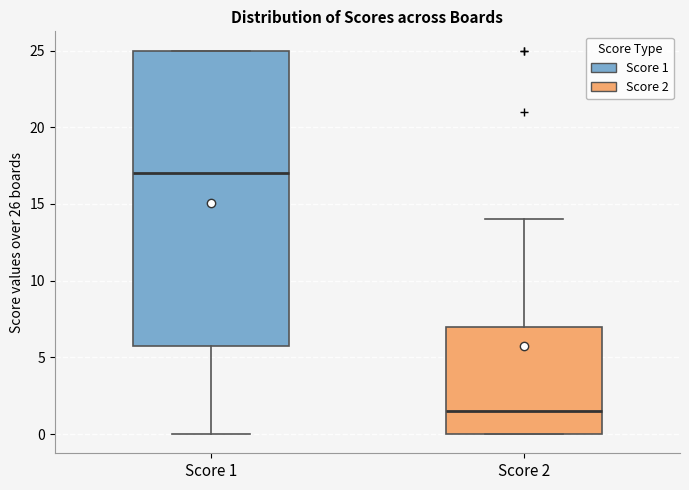

Which box is the tallest, from its lower edge to its upper edge?

Score 1